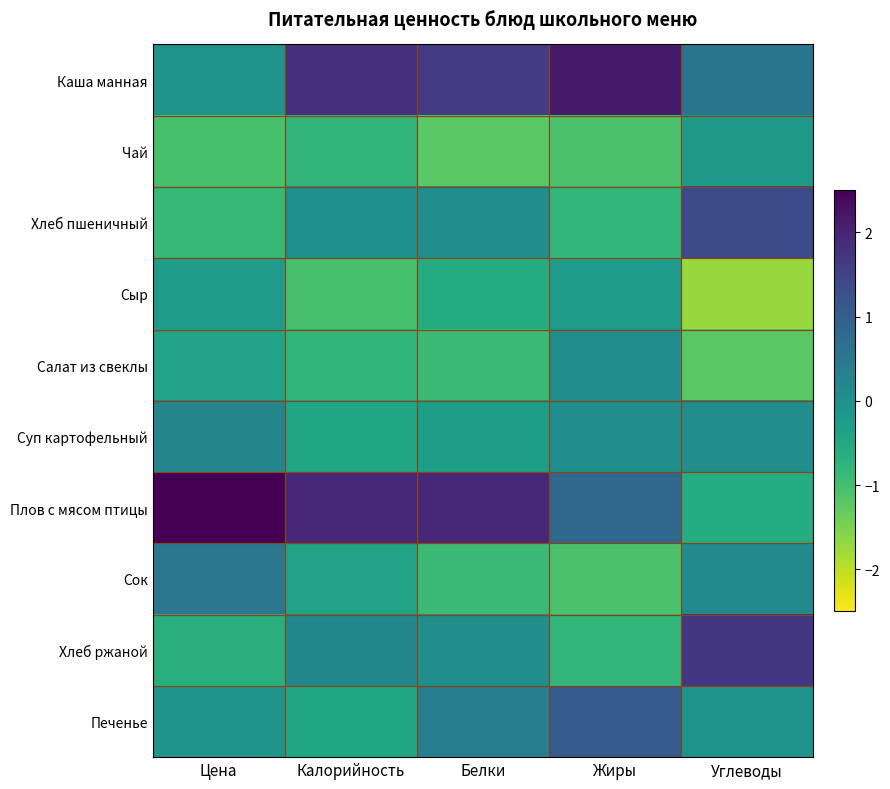

What is the greatest value displayed?

2.7